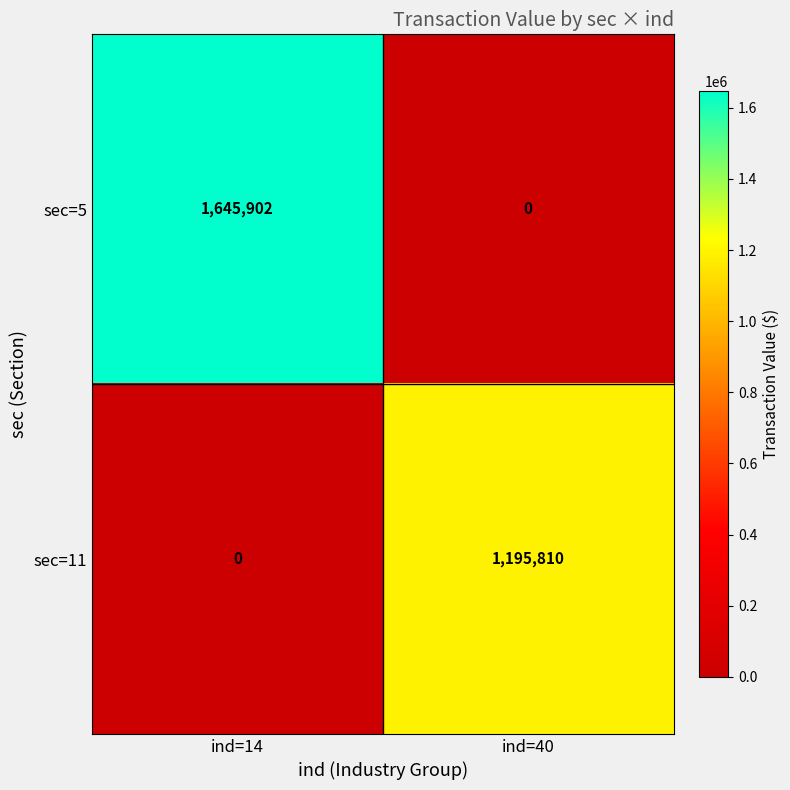

Which category has the lowest value in the sec=5 series?

ind=40